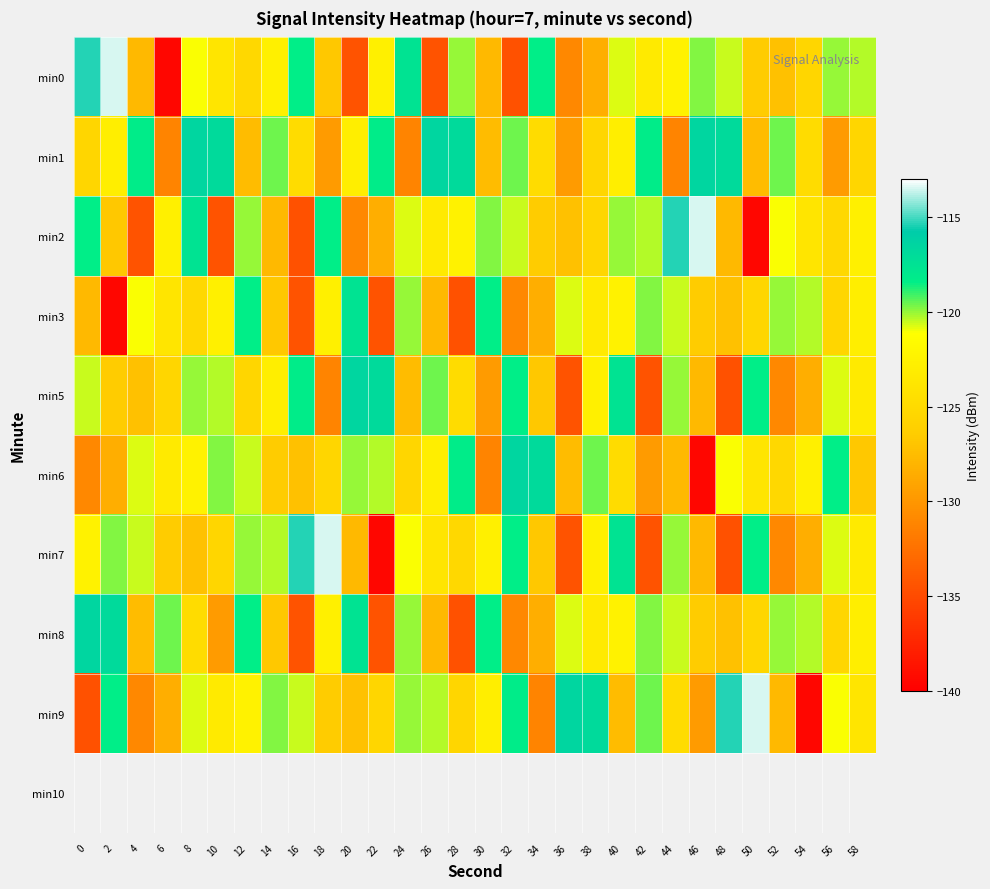

Which series changed the most between 26 and 40?

min0